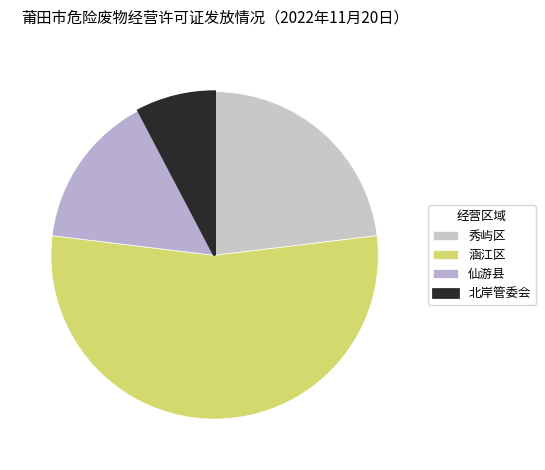

To the nearest percent, what is the difference between the largest and smallest slice percentages?

46%